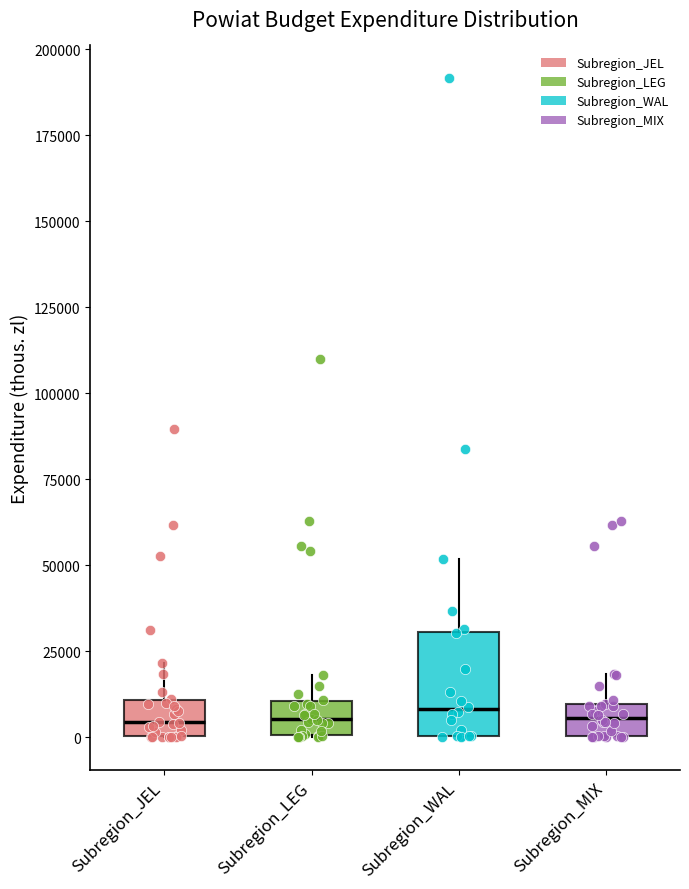

Which box is the tallest, from its lower edge to its upper edge?

Subregion_WAL